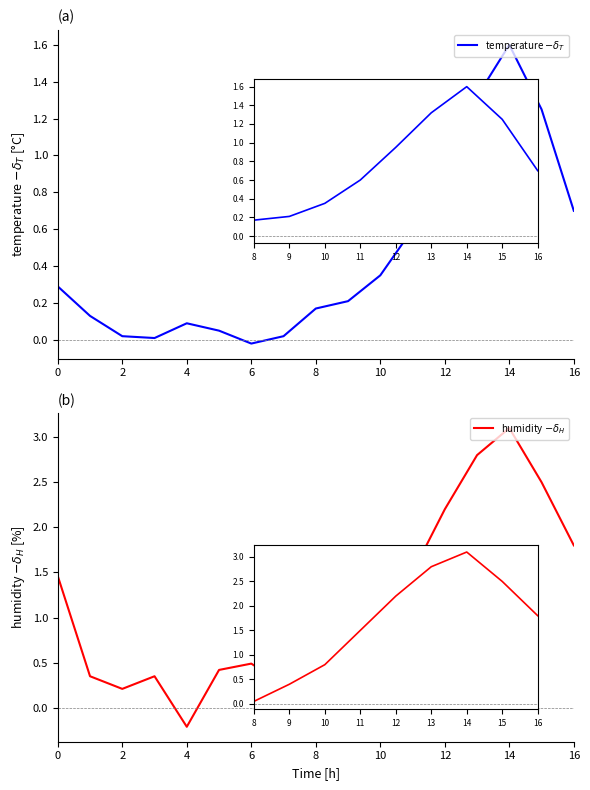

What is the maximum value for humidity $- \delta_H$?

3.1